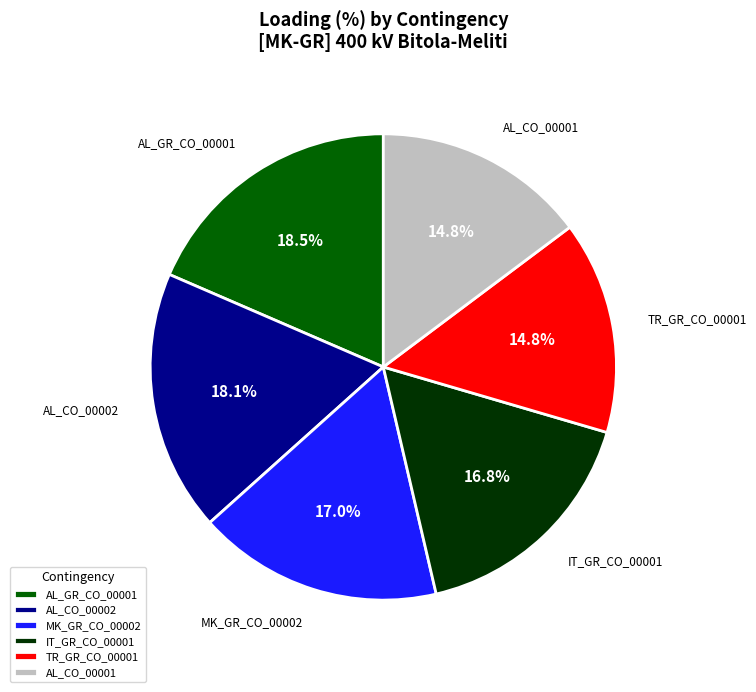

How many slices are in this pie chart?

6